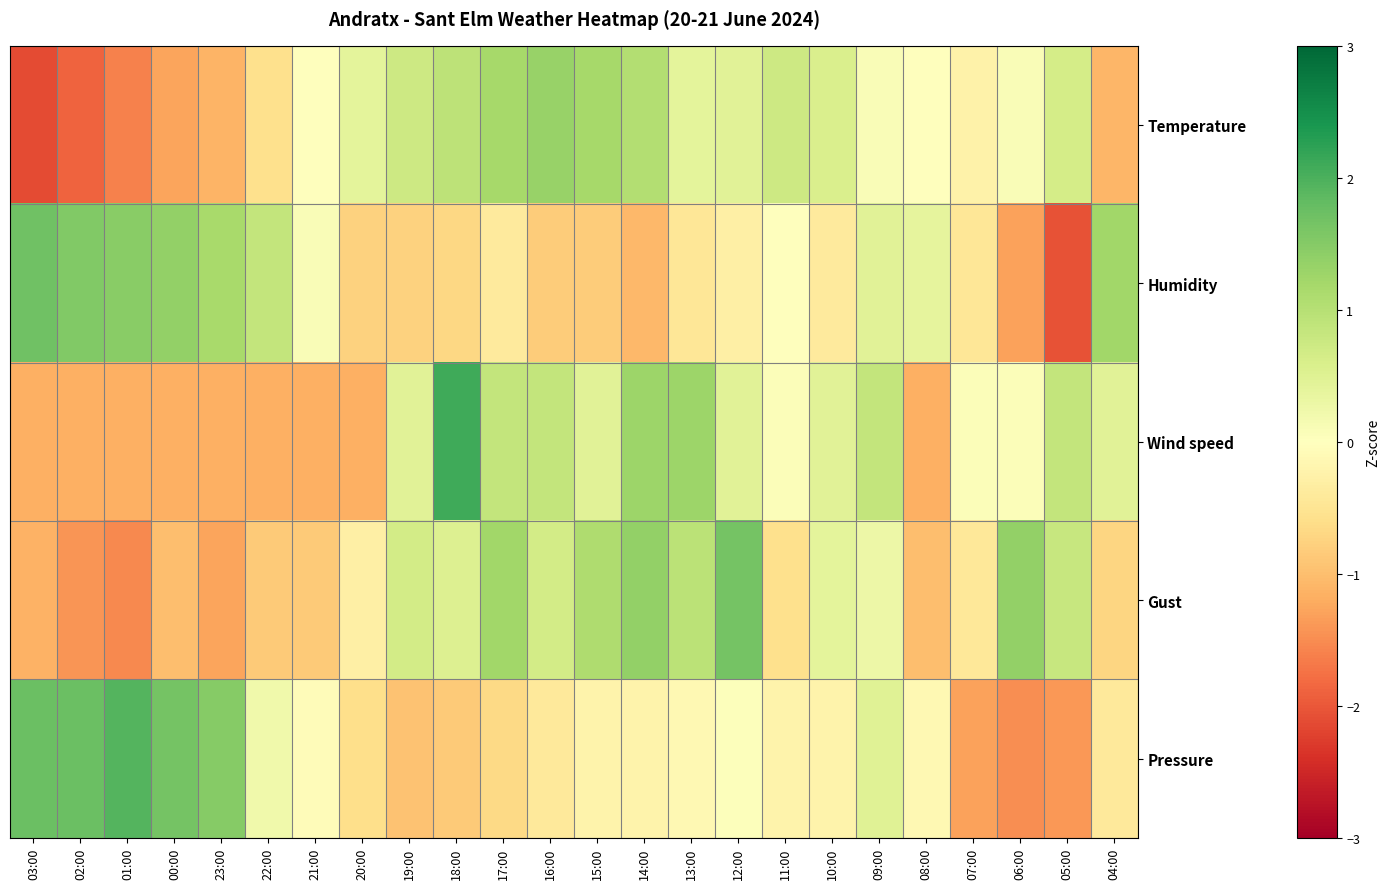

At how many categories does at least one series exceed 0?

24